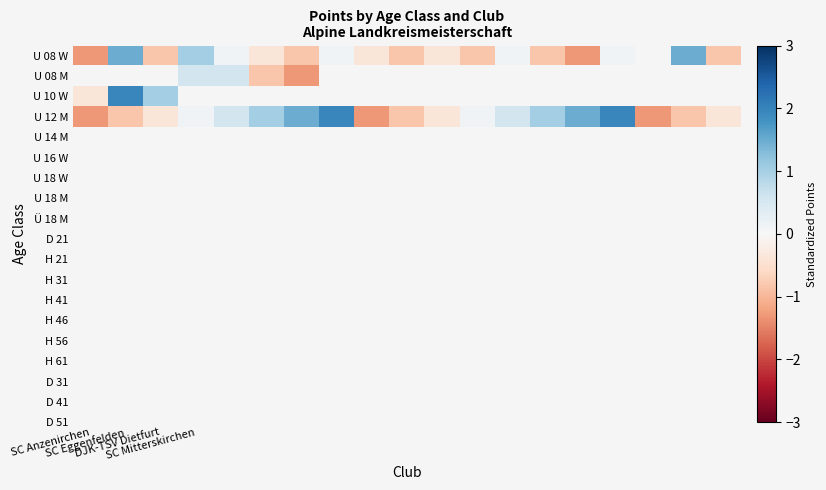

What is the sum of all U 12 M values?

2.7